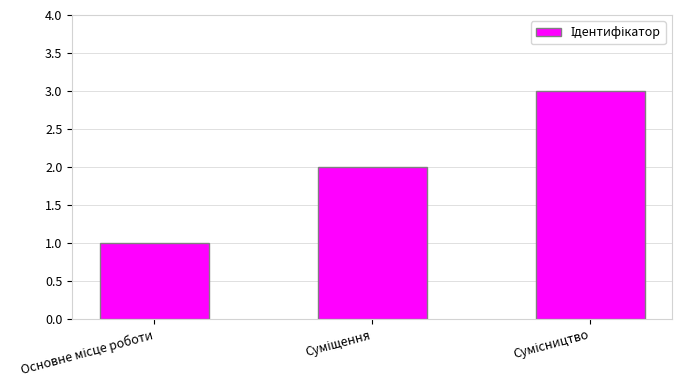

What is the greatest value displayed?

3